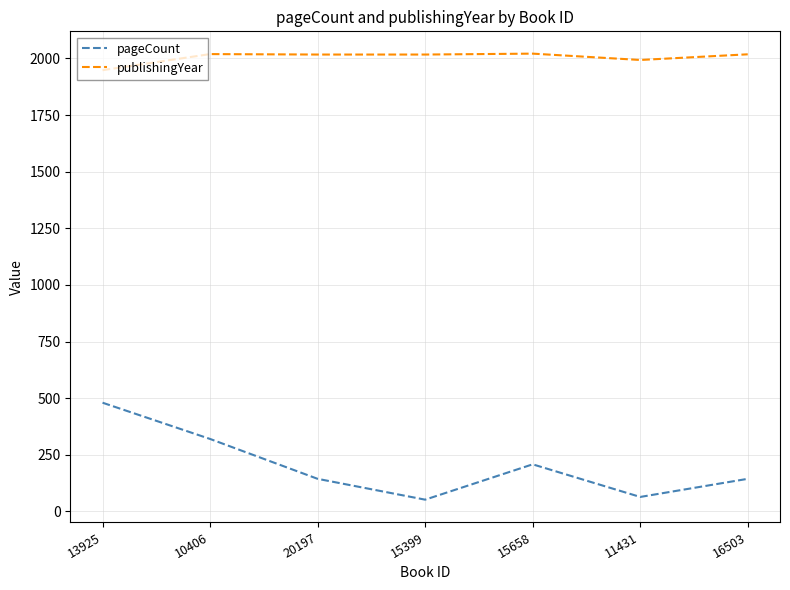

Which series has the largest range (max minus min)?

pageCount